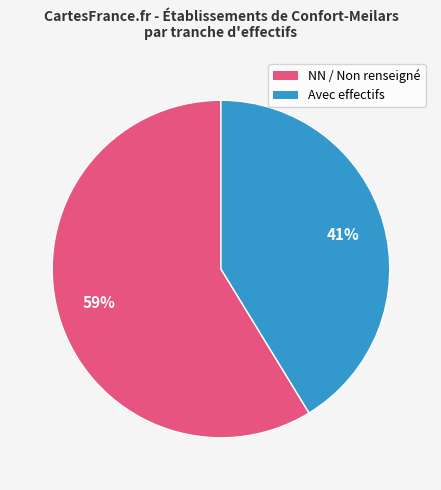

To the nearest percent, what portion does NN / Non renseigné represent?

59%